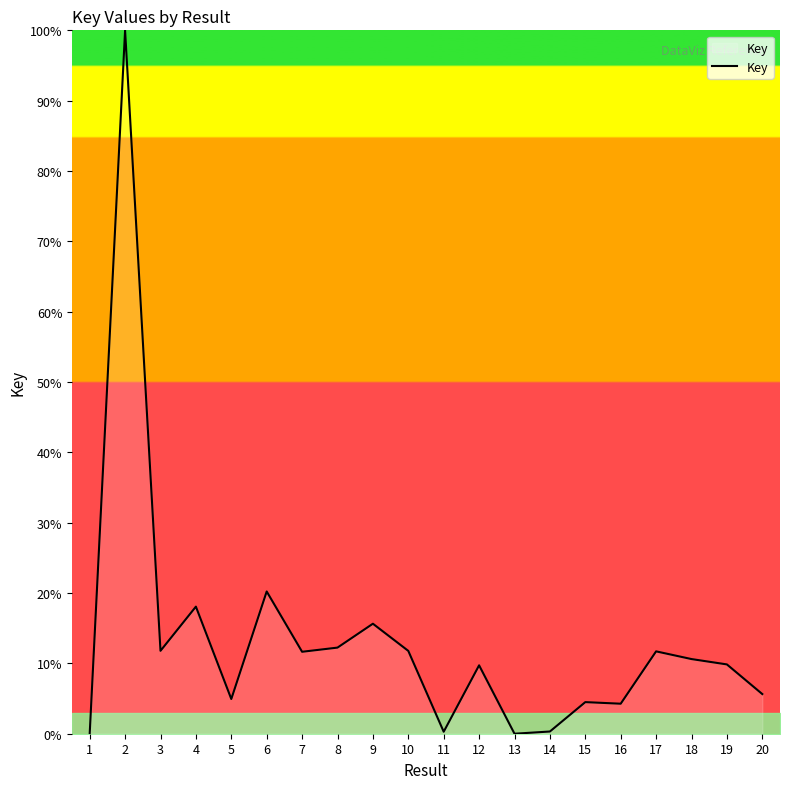

The value at 2 is 160.5. True or false?

False